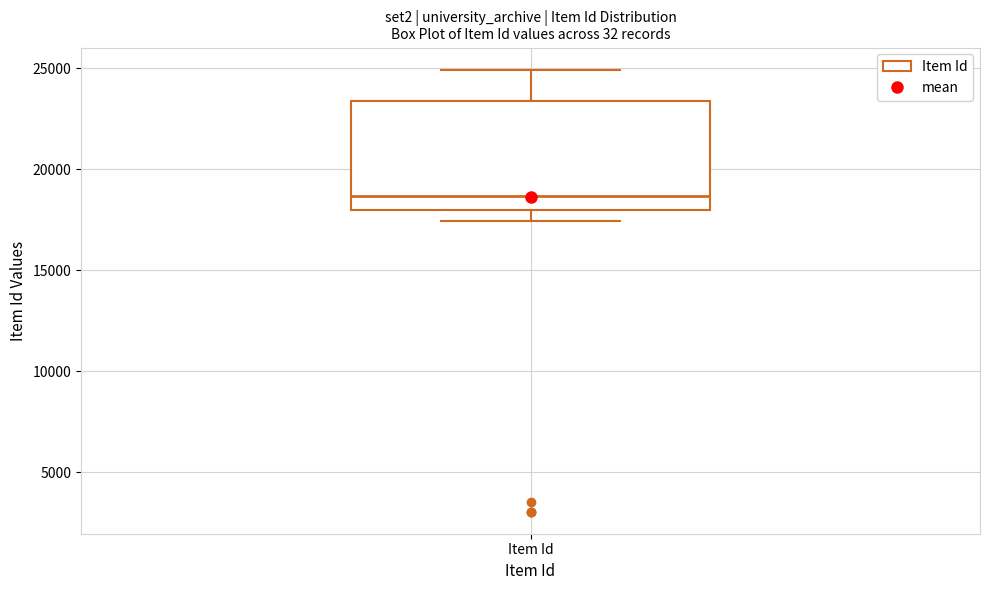

Where does the lower whisker of the box for Item Id end on the y-axis? The values are not printed on the chart, so give them approximately, as read against the axis.

17500